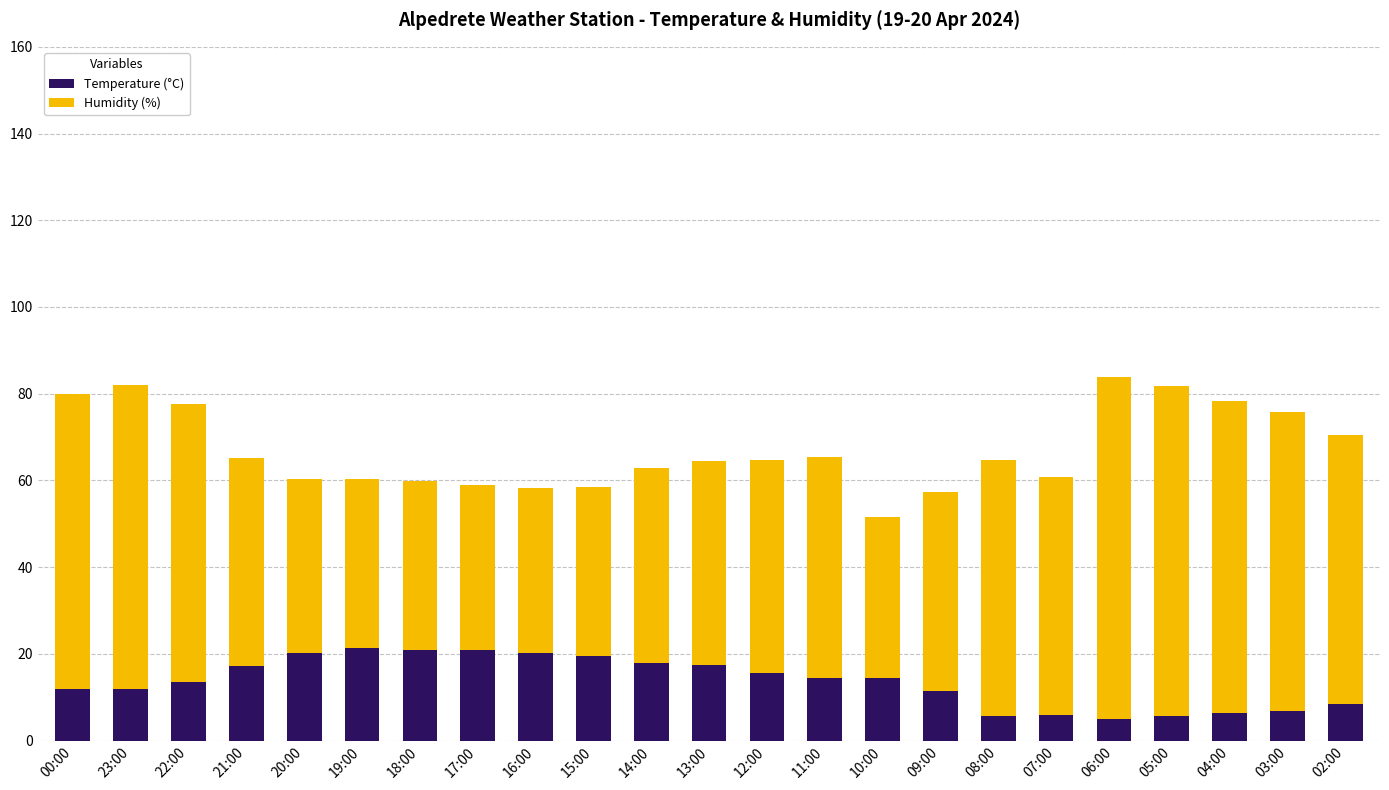

The value of Temperature (°C) at 02:00 is 8.5. True or false?

True